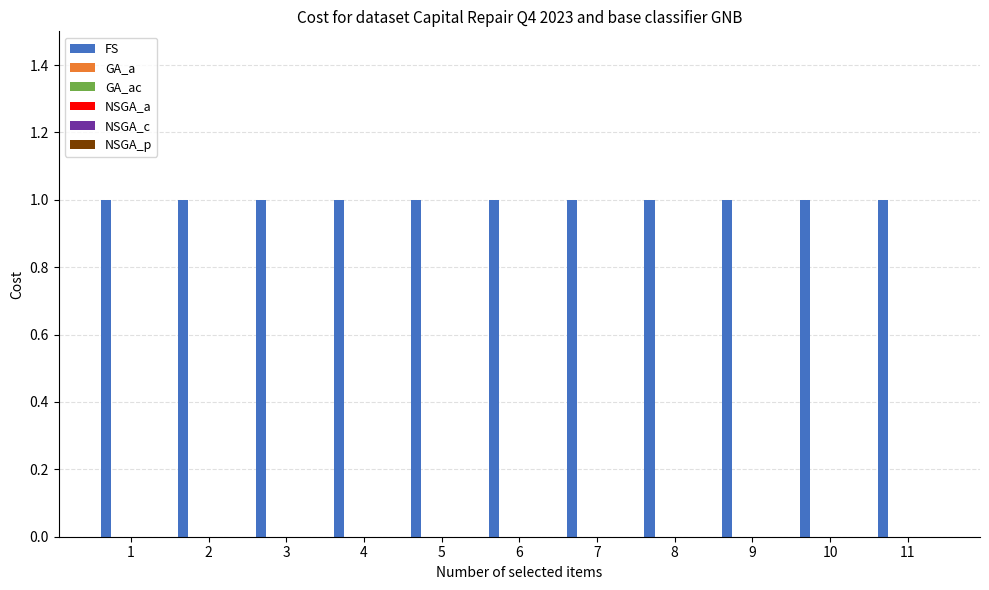

Which category has the highest value across all series?

1